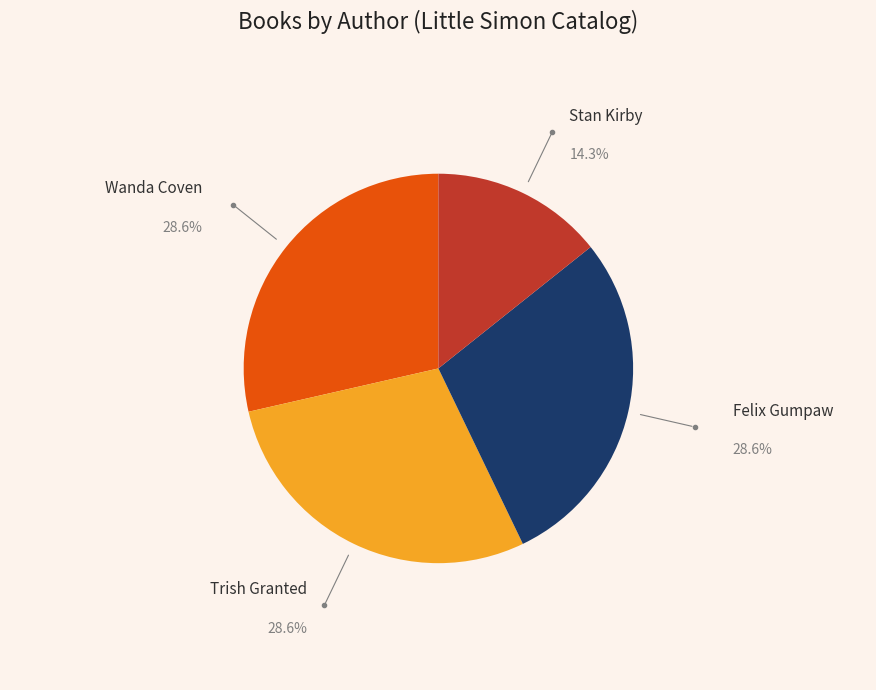

Does any single category account for the majority?

No